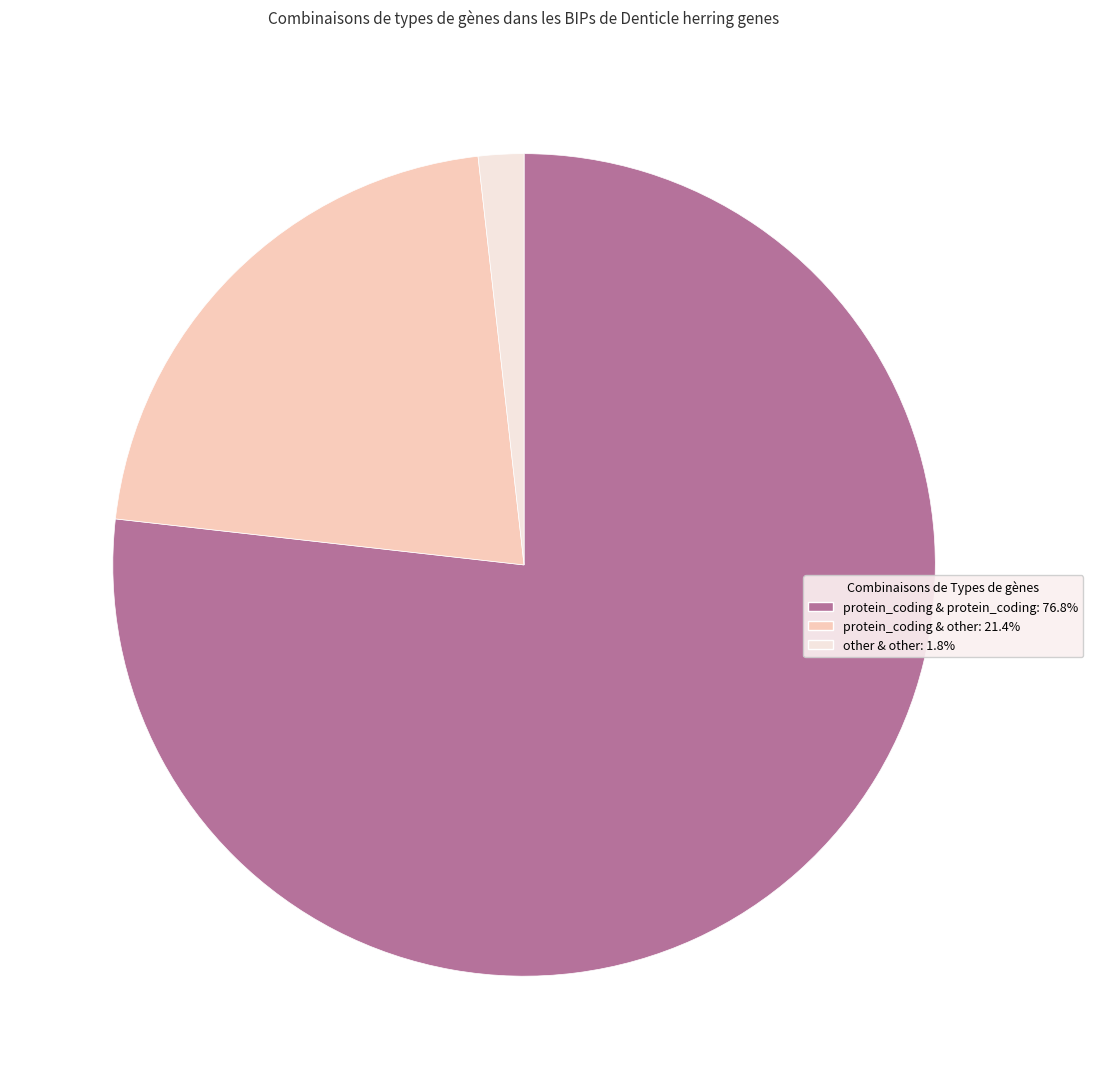

Is protein_coding & protein_coding: 76.8% the majority of the pie?

Yes